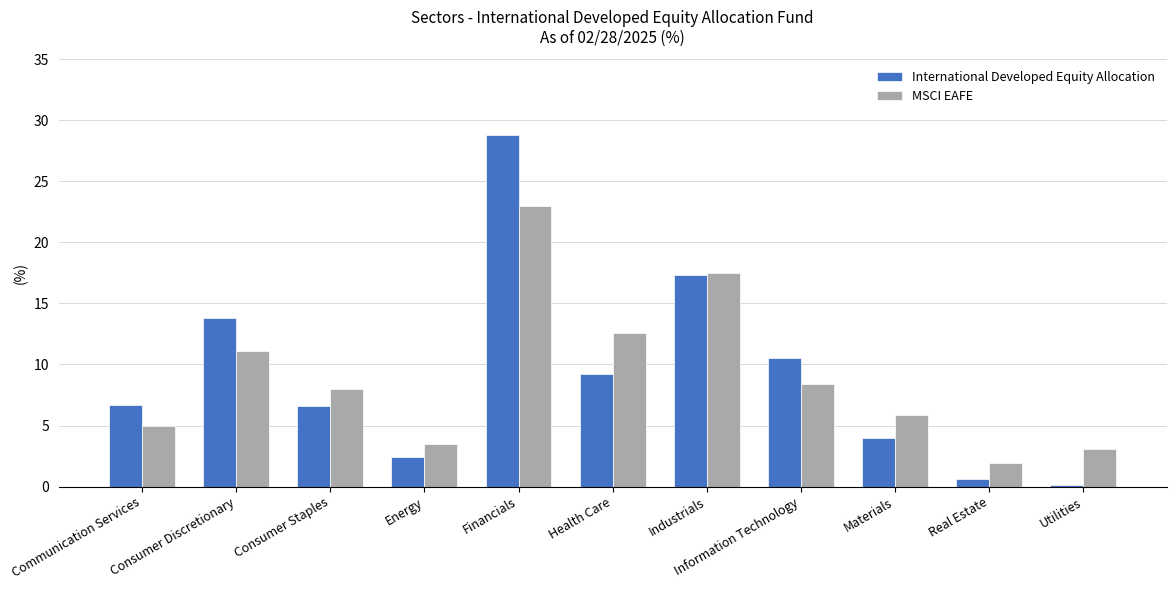

Where does the International Developed Equity Allocation series first go above 6?

Communication Services